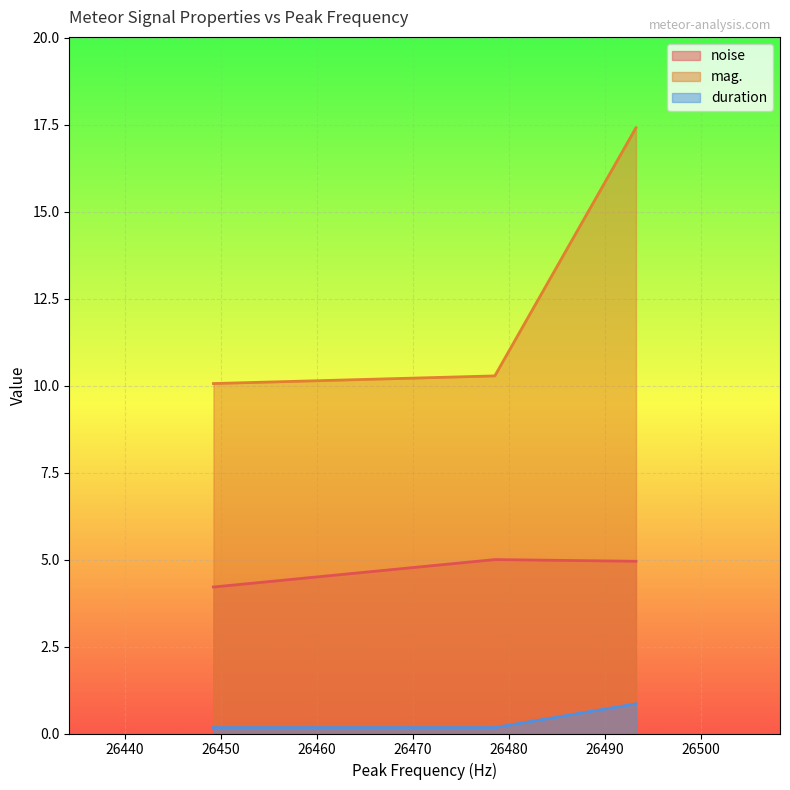

What is the difference between the maximum and minimum values in the mag. series?

7.4